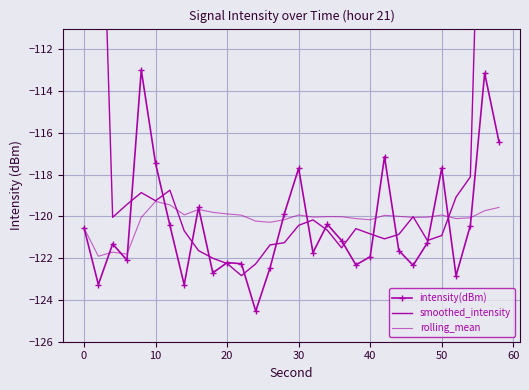

Count the number of categories in the chart.

30